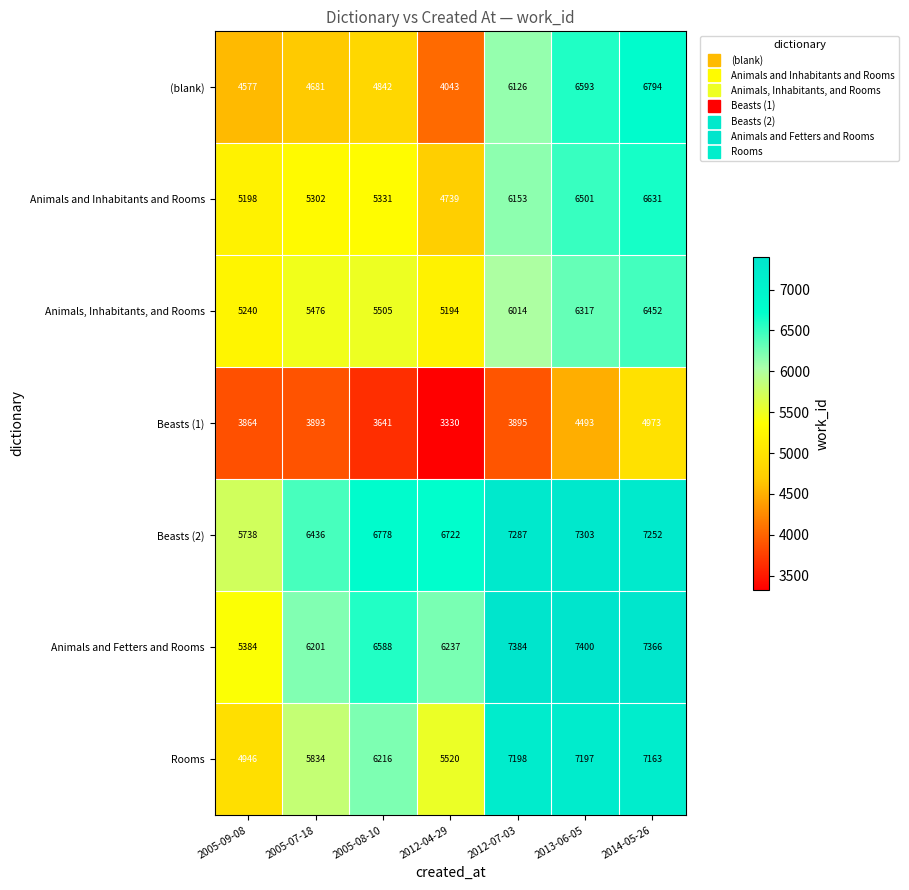

How many data points in Rooms are less than 6216?

3